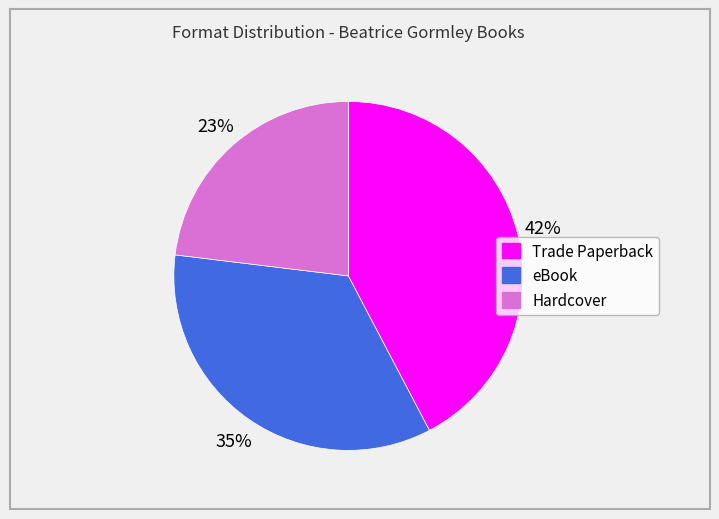

Does Hardcover represent more than half of the total?

No